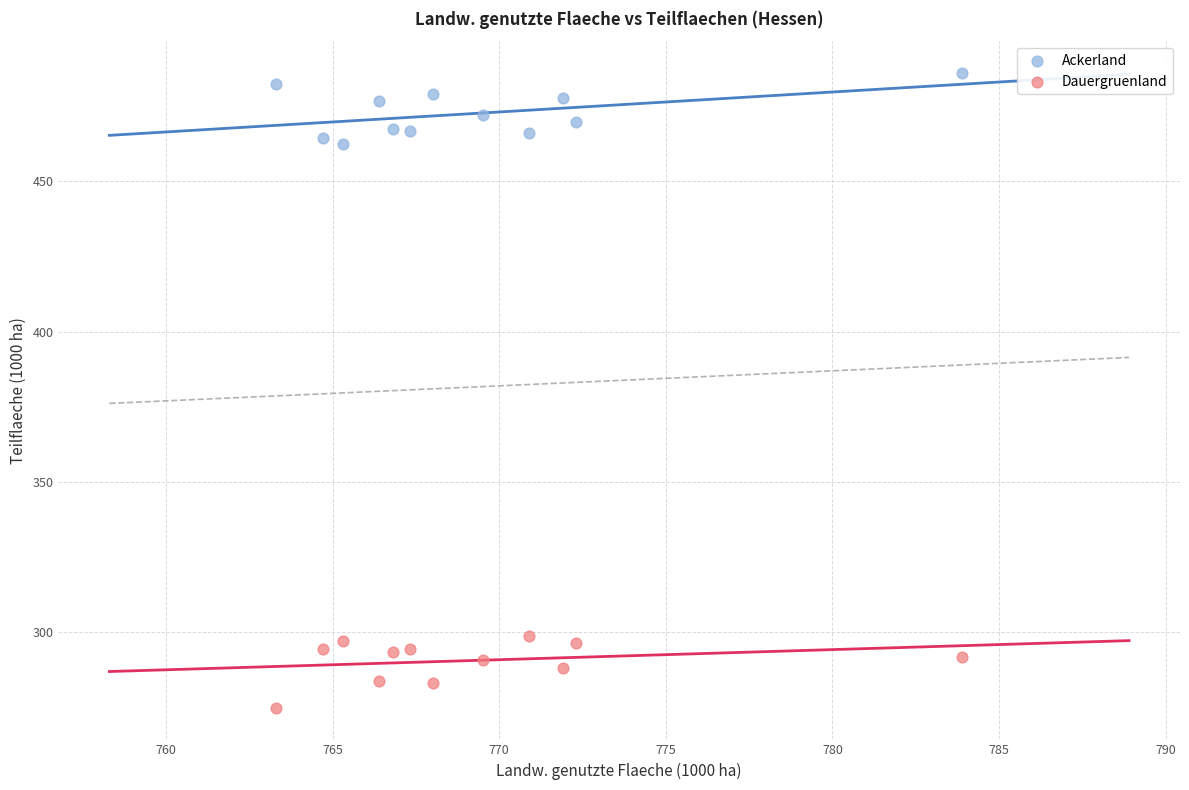

Which series contains the lowest Y value?

Dauergruenland